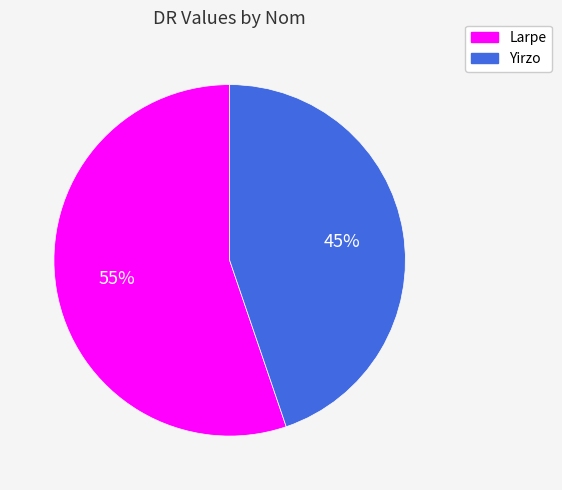

To the nearest percent, what portion does Yirzo represent?

45%